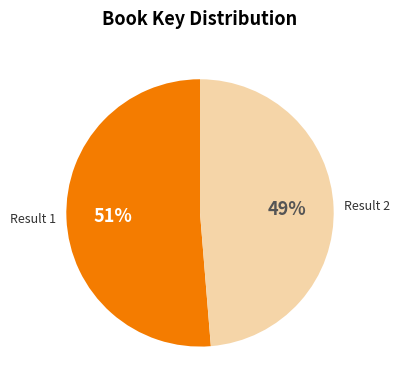

The Result 2 slice represents 49% of the pie. True or false?

True